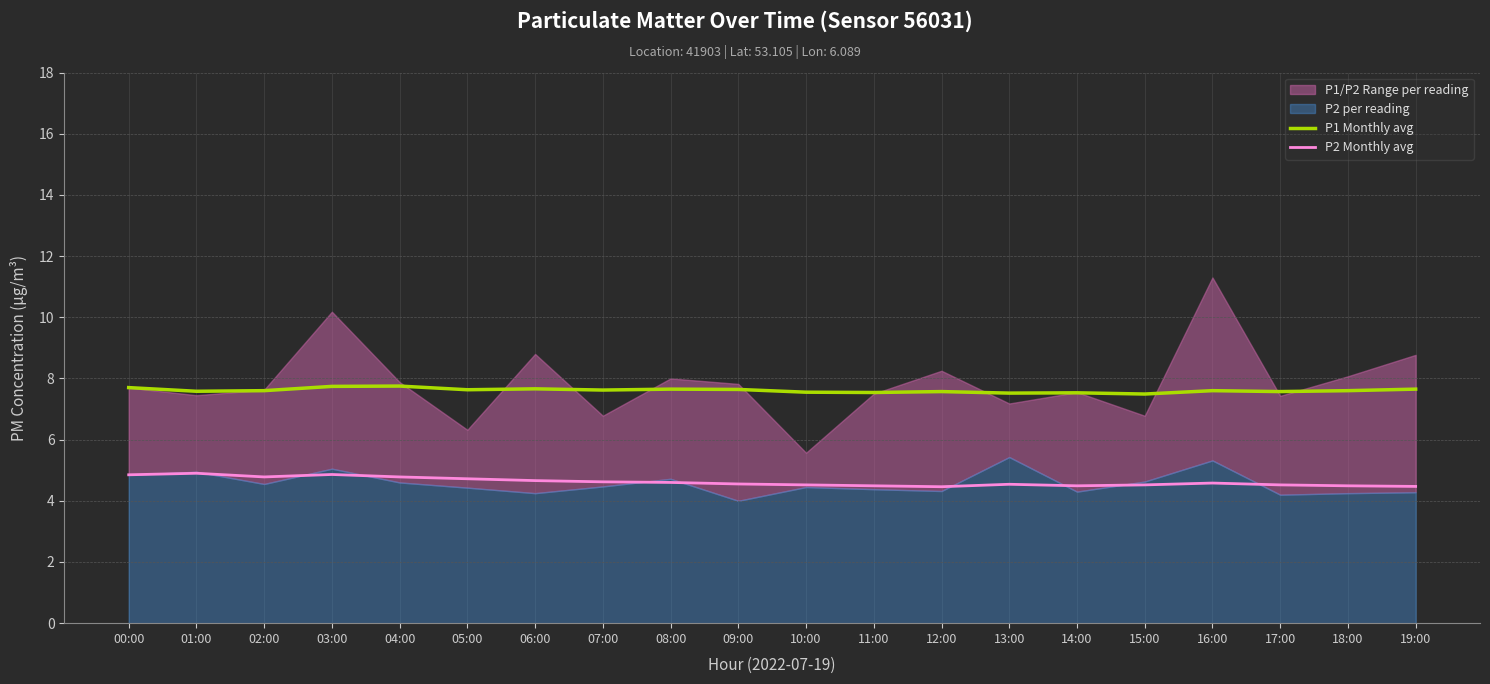

Rank the series by their average value, from lowest to highest.

P2 Monthly avg, P1 Monthly avg